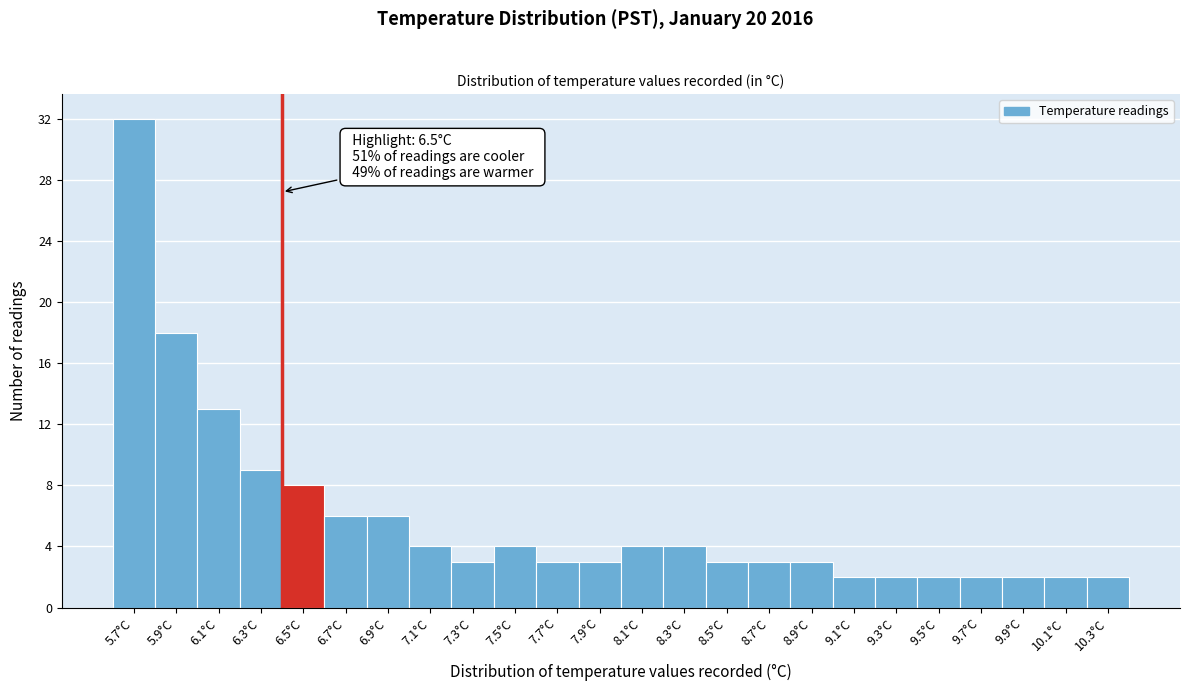

Reading left to right, what are all the values shown in this chart?

32	18	13	9	8	6	6	4	3	4	3	3	4	4	3	3	3	2	2	2	2	2	2	2